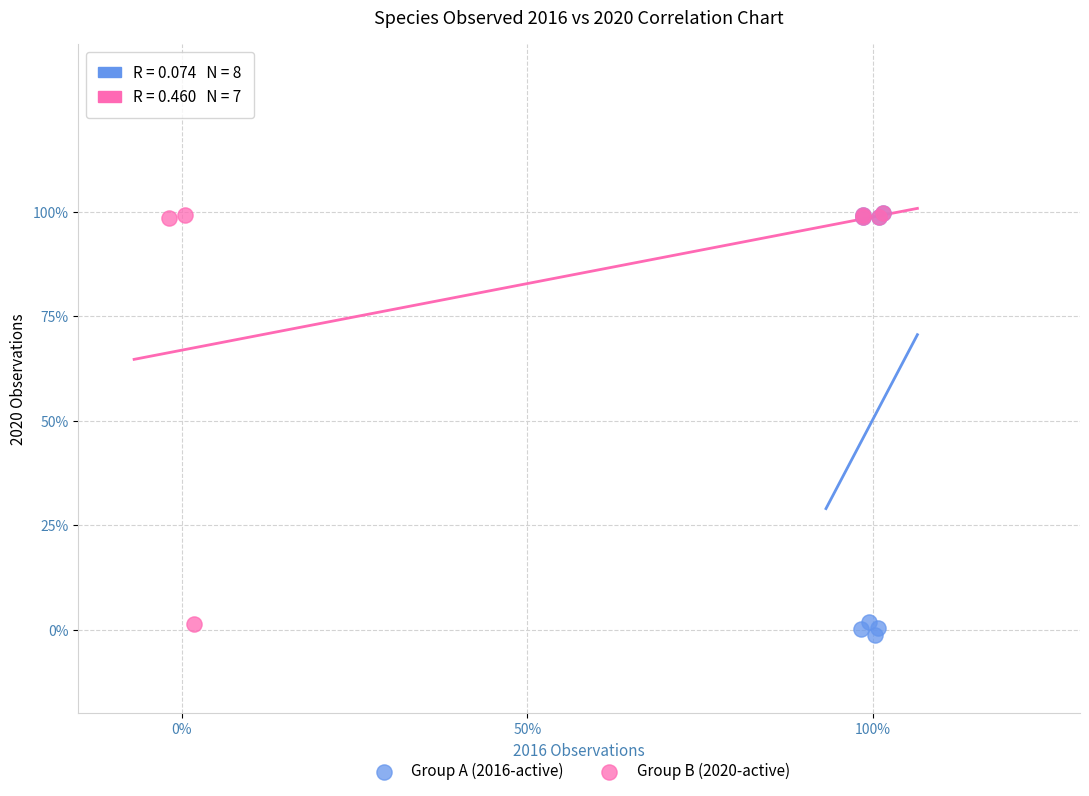

What are all the series names shown in the legend?

Group A (2016-active), Group B (2020-active)